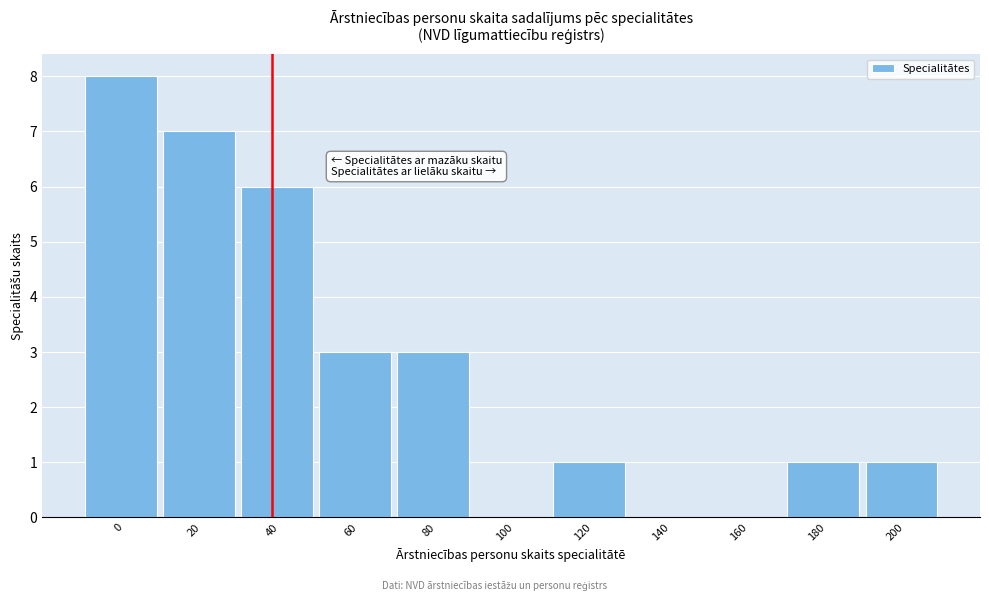

Reading left to right, list all the values displayed in this chart.

0=8	20=7	40=6	60=3	80=3	100=0	120=1	140=0	160=0	180=1	200=1